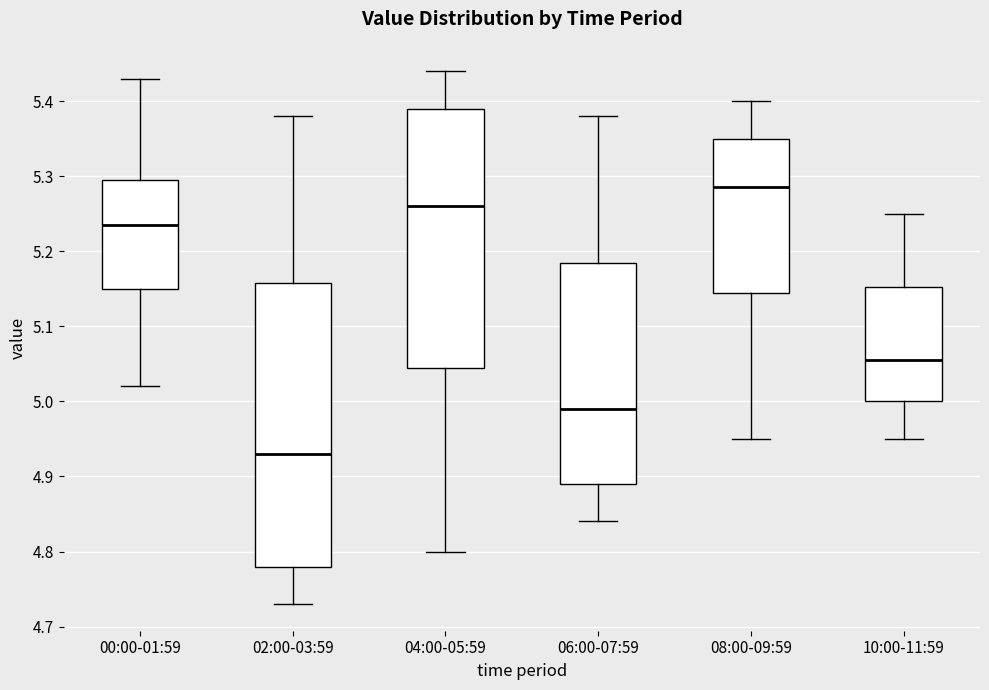

Reading left to right, transcribe this box plot: for each box, give where its median line is, the range the box spans, and where its two whiskers end, as read against the y-axis. The values are not printed on the chart, so give them approximately, as read against the axis.

00:00-01:59: median 5.24, box 5.15 to 5.30, whiskers 5.02 to 5.43
02:00-03:59: median 4.93, box 4.78 to 5.16, whiskers 4.73 to 5.38
04:00-05:59: median 5.26, box 5.05 to 5.39, whiskers 4.80 to 5.44
06:00-07:59: median 4.99, box 4.89 to 5.19, whiskers 4.84 to 5.38
08:00-09:59: median 5.29, box 5.15 to 5.35, whiskers 4.95 to 5.40
10:00-11:59: median 5.06, box 5.00 to 5.15, whiskers 4.95 to 5.25